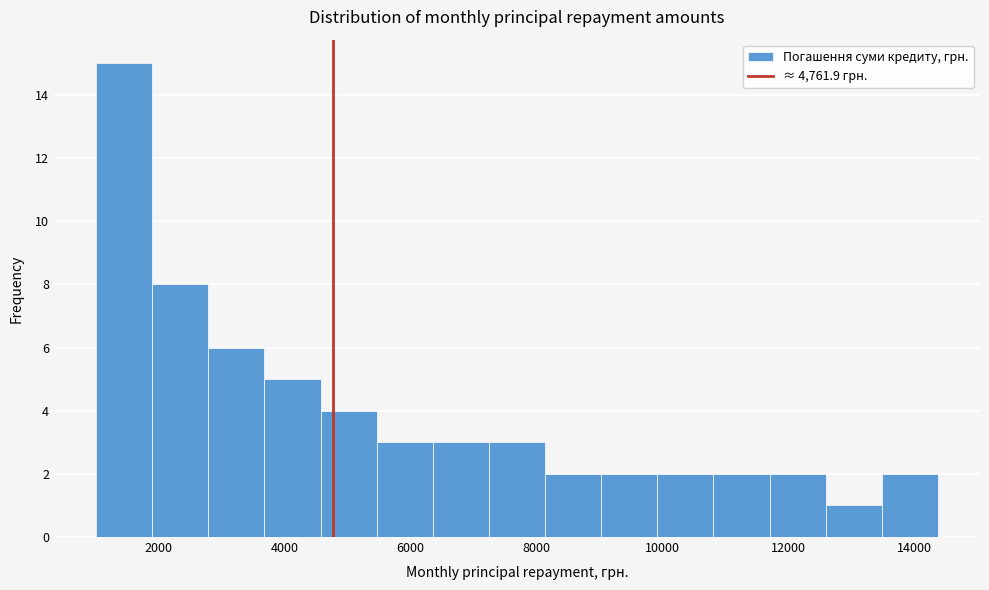

Reading left to right, list every bar in this chart as the range it spans on the x-axis followed by its height. Neither the bar edges nor the heights are printed on the chart, so give them approximately, as read against the axes.

1000 to 1800: 15
1800 to 2800: 8
2800 to 3600: 6
3600 to 4600: 5
4600 to 5400: 4
5400 to 6400: 3
6400 to 7200: 3
7200 to 8200: 3
8200 to 9000: 2
9000 to 10000: 2
10000 to 10800: 2
10800 to 11800: 2
11800 to 12600: 2
12600 to 13400: 1
13400 to 14400: 2